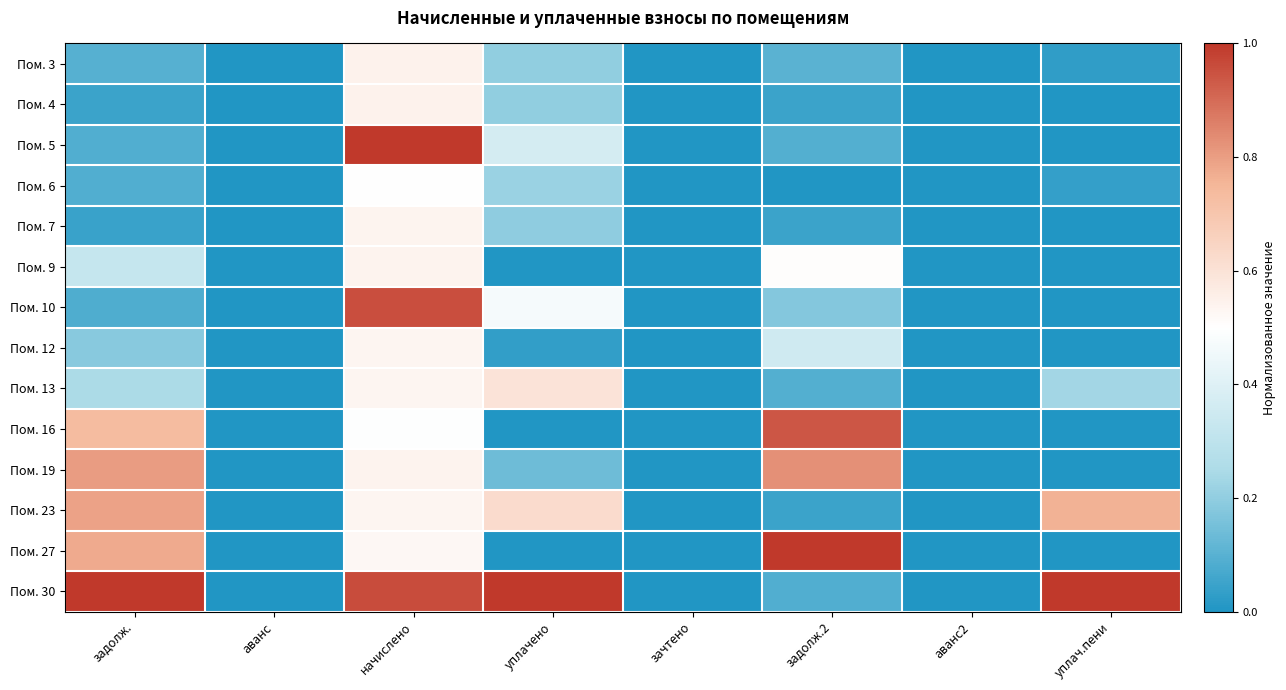

Reading left to right, extract all data points from this chart.

Пом. 3: задолж.=0.1	аванс=0.0	начислено=0.5	уплачено=0.2	зачтено=0.0	задолж.2=0.1	аванс2=0.0	уплач.пени=0.0
Пом. 4: задолж.=0.0	аванс=0.0	начислено=0.5	уплачено=0.2	зачтено=0.0	задолж.2=0.1	аванс2=0.0	уплач.пени=0.0
Пом. 5: задолж.=0.1	аванс=0.0	начислено=1.0	уплачено=0.4	зачтено=0.0	задолж.2=0.1	аванс2=0.0	уплач.пени=0.0
Пом. 6: задолж.=0.1	аванс=0.0	начислено=0.5	уплачено=0.2	зачтено=0.0	задолж.2=0.0	аванс2=0.0	уплач.пени=0.0
Пом. 7: задолж.=0.0	аванс=0.0	начислено=0.5	уплачено=0.2	зачтено=0.0	задолж.2=0.0	аванс2=0.0	уплач.пени=0.0
Пом. 9: задолж.=0.3	аванс=0.0	начислено=0.5	уплачено=0.0	зачтено=0.0	задолж.2=0.5	аванс2=0.0	уплач.пени=0.0
Пом. 10: задолж.=0.1	аванс=0.0	начислено=1.0	уплачено=0.5	зачтено=0.0	задолж.2=0.2	аванс2=0.0	уплач.пени=0.0
Пом. 12: задолж.=0.2	аванс=0.0	начислено=0.5	уплачено=0.0	зачтено=0.0	задолж.2=0.4	аванс2=0.0	уплач.пени=0.0
Пом. 13: задолж.=0.2	аванс=0.0	начислено=0.5	уплачено=0.6	зачтено=0.0	задолж.2=0.1	аванс2=0.0	уплач.пени=0.2
Пом. 16: задолж.=0.7	аванс=0.0	начислено=0.5	уплачено=0.0	зачтено=0.0	задолж.2=0.9	аванс2=0.0	уплач.пени=0.0
Пом. 19: задолж.=0.8	аванс=0.0	начислено=0.5	уплачено=0.1	зачтено=0.0	задолж.2=0.8	аванс2=0.0	уплач.пени=0.0
Пом. 23: задолж.=0.8	аванс=0.0	начислено=0.5	уплачено=0.6	зачтено=0.0	задолж.2=0.0	аванс2=0.0	уплач.пени=0.8
Пом. 27: задолж.=0.8	аванс=0.0	начислено=0.5	уплачено=0.0	зачтено=0.0	задолж.2=1.0	аванс2=0.0	уплач.пени=0.0
Пом. 30: задолж.=1.0	аванс=0.0	начислено=1.0	уплачено=1.0	зачтено=0.0	задолж.2=0.1	аванс2=0.0	уплач.пени=1.0